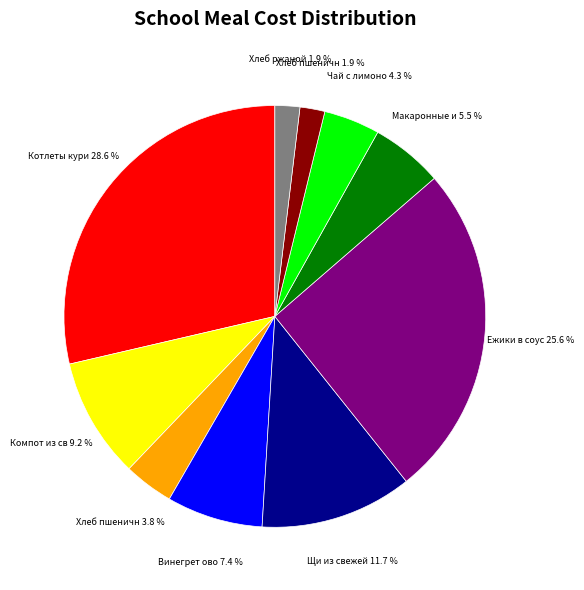

Is there a majority slice in this chart?

No